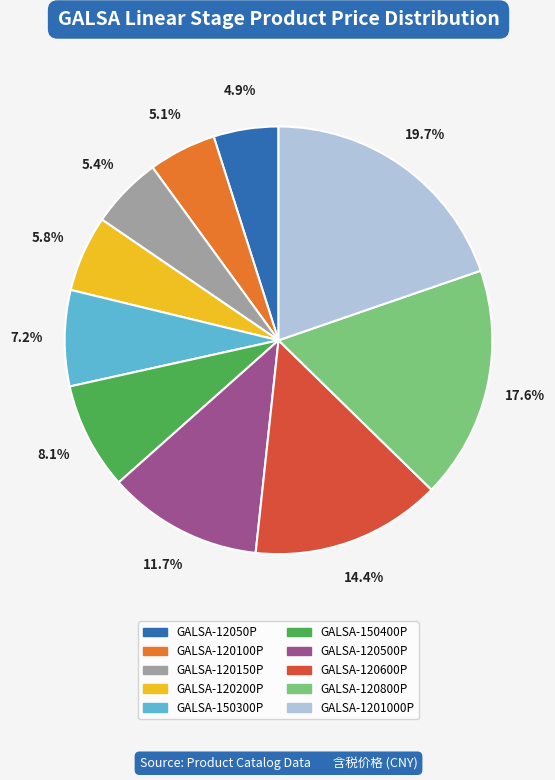

Which category has the biggest portion of the pie?

GALSA-1201000P